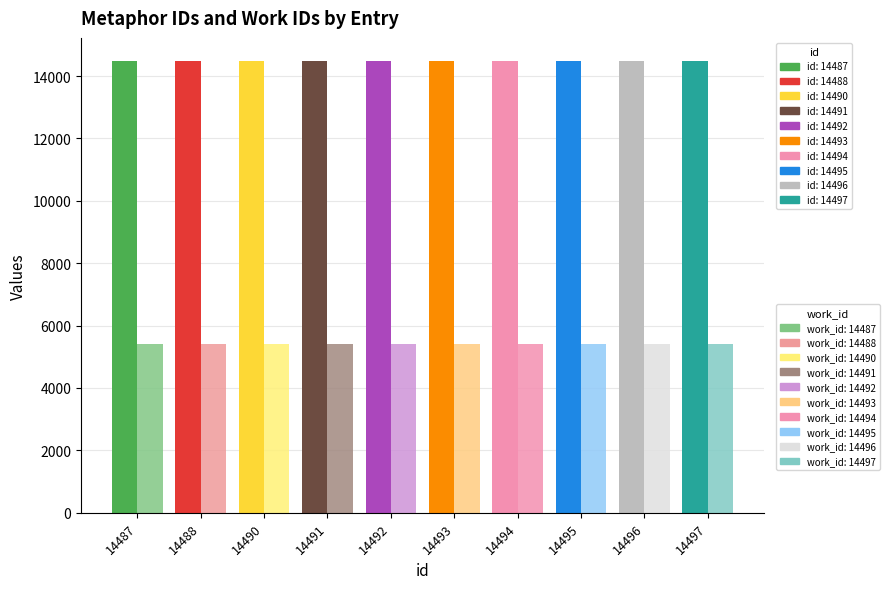

The work_id series shows 5400 at 14492. True or false?

True